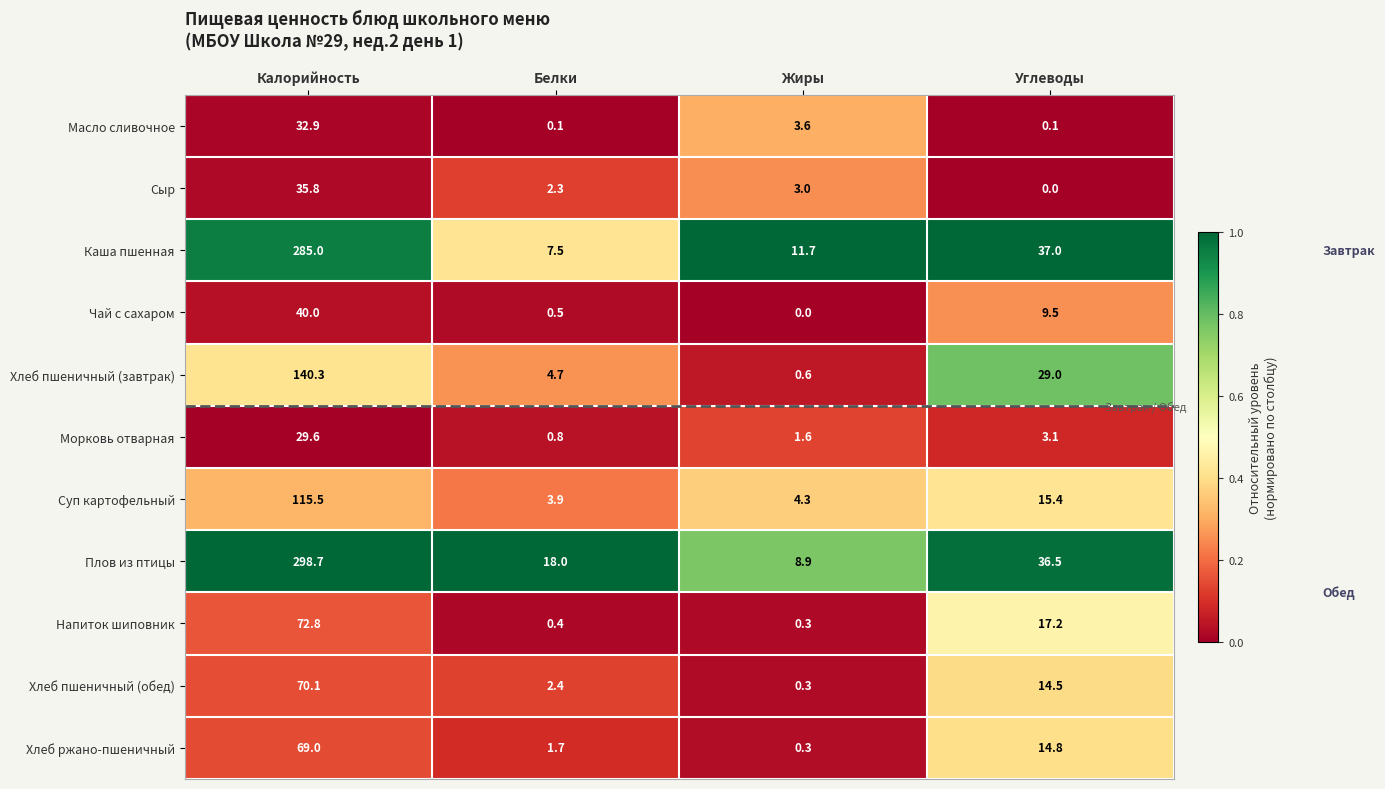

The value of Морковь отварная at Жиры is 1.6. True or false?

True